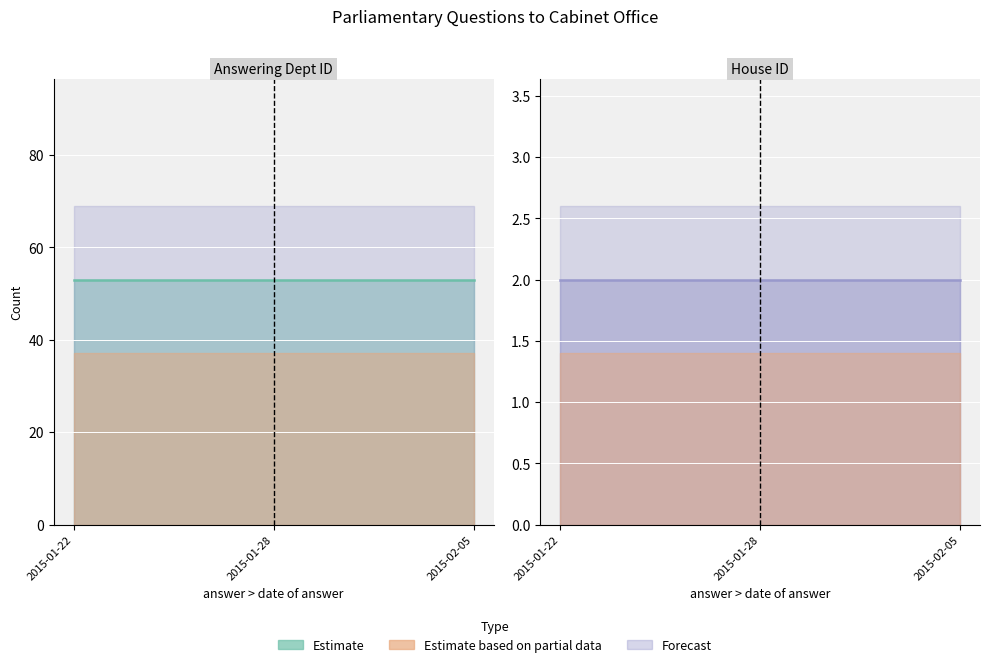

Is the value of answering dept id line at 2015-01-28 greater than the value of house id line at 2015-01-28?

Yes